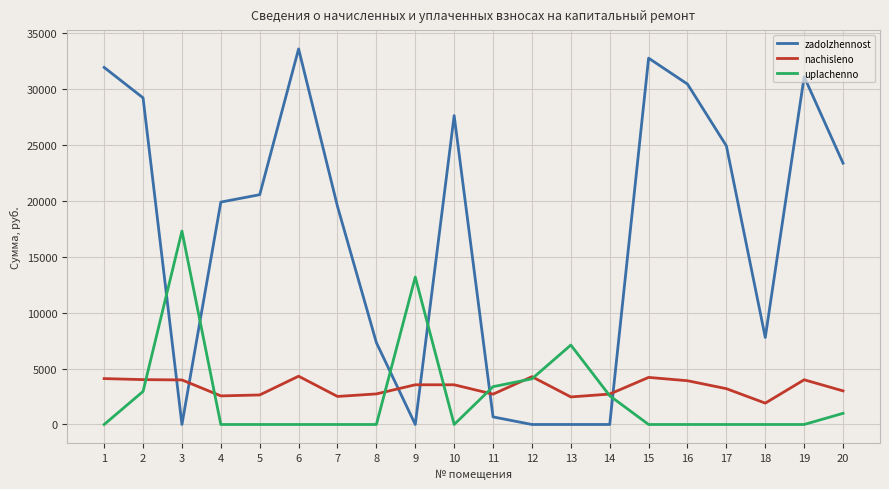

What is the average value of the nachisleno series?

3319.7